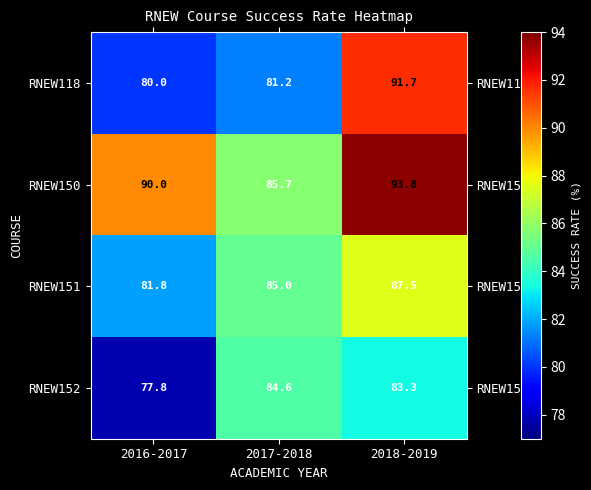

Rank the series at 2016-2017 from highest to lowest value.

RNEW150, RNEW151, RNEW118, RNEW152